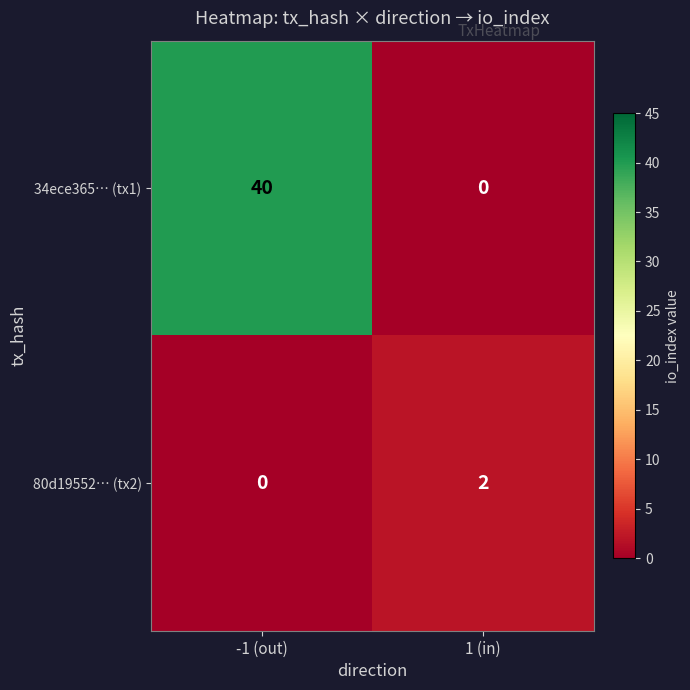

True or false: 34ece365… (tx1) has a value of 40 at -1 (out).

True